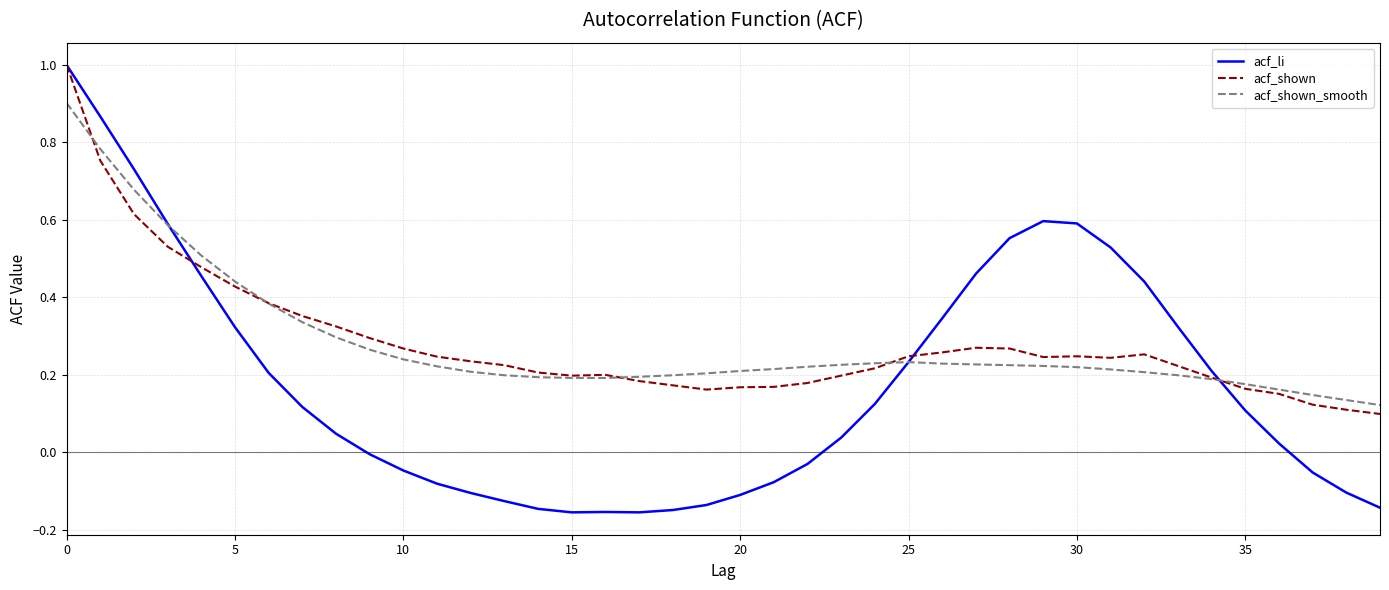

What is the maximum value shown in the chart?

1.0